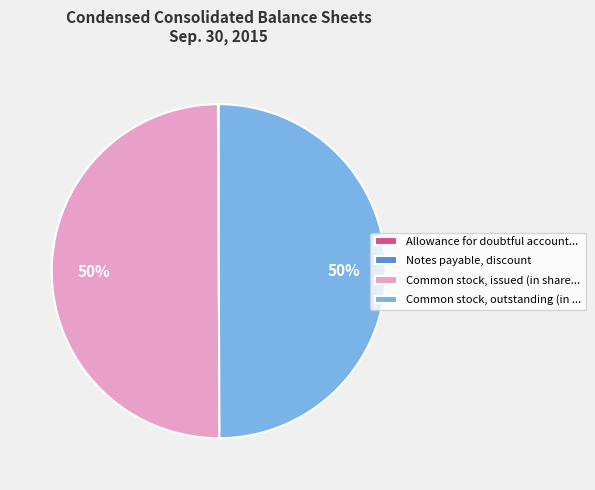

To the nearest percent, what percentage of the pie is Common stock, outstanding (in ...?

50%